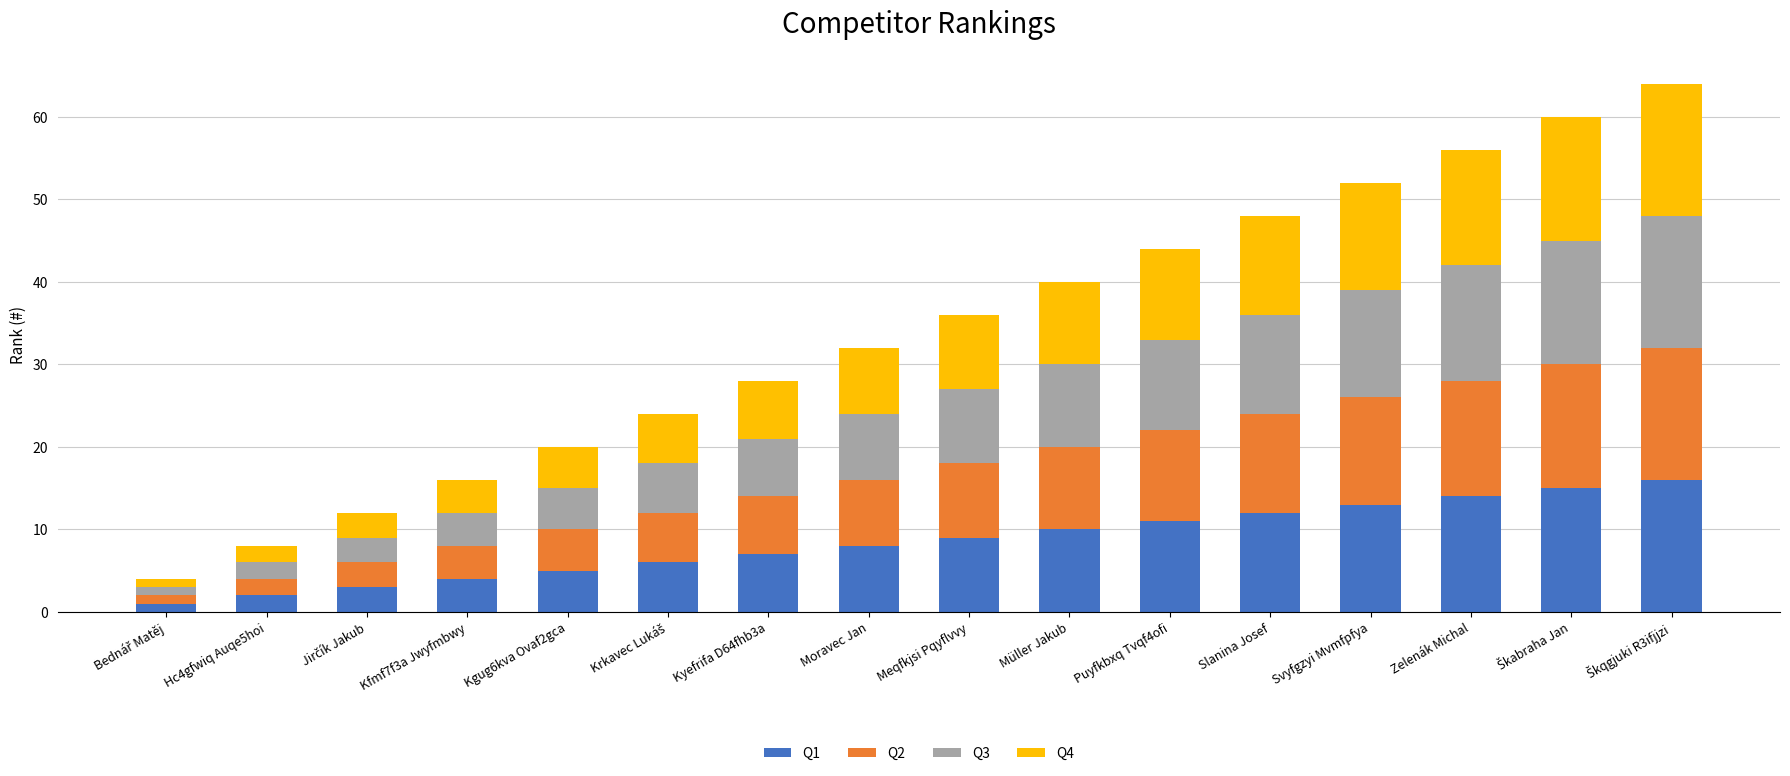

Is it true that Q1 equals 4 at Kfmf7f3a Jwyfmbwy?

True